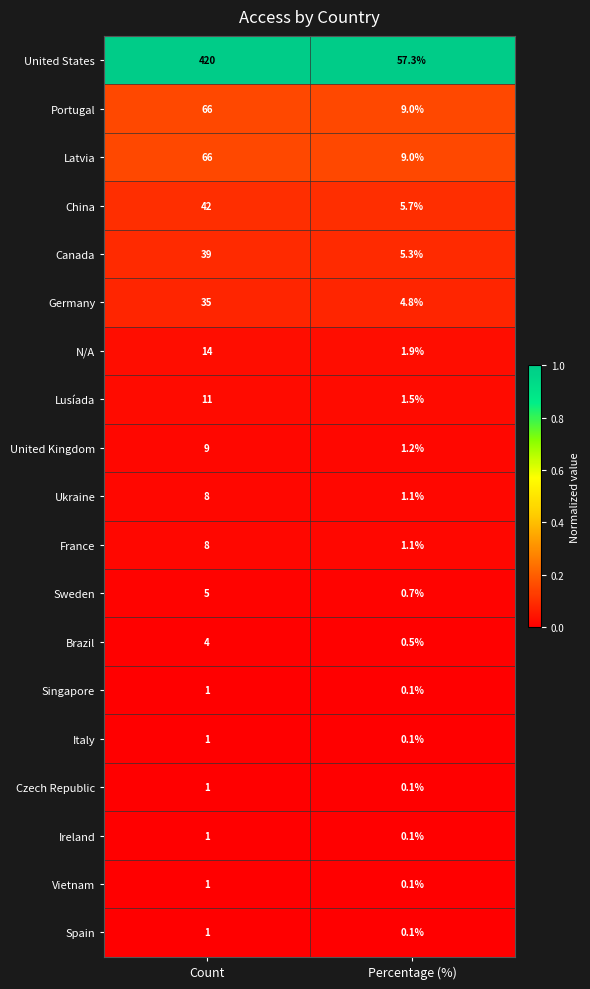

What is the spread (max minus min) of values at Percentage (%)?

57.2